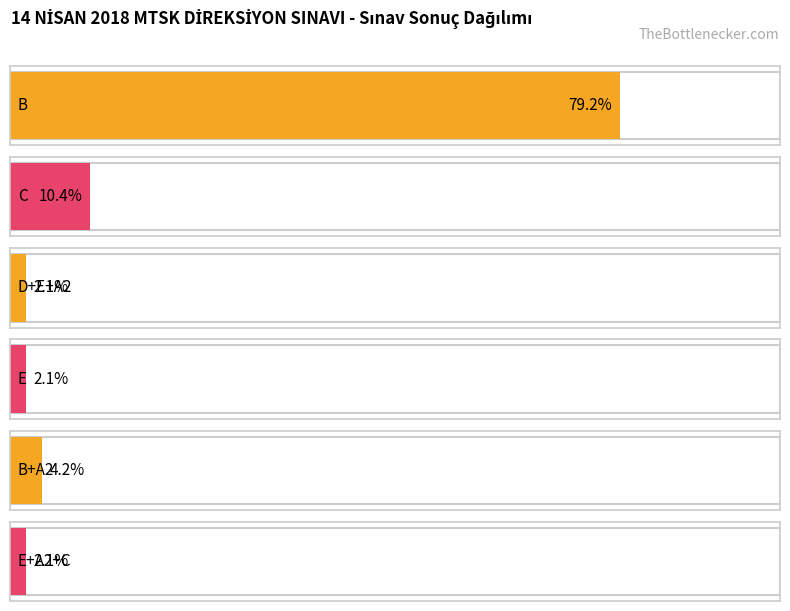

Does the chart contain any negative values?

No